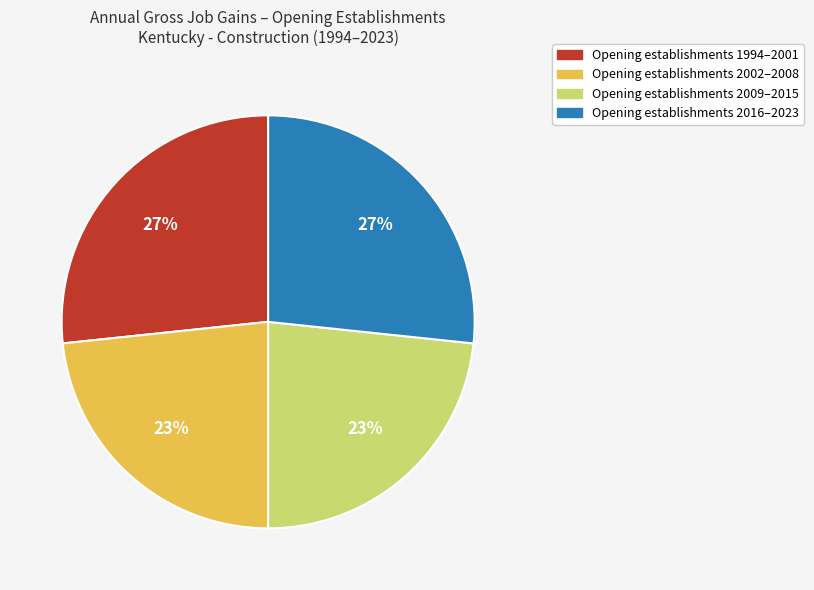

Is there any slice that represents more than half of the pie?

No